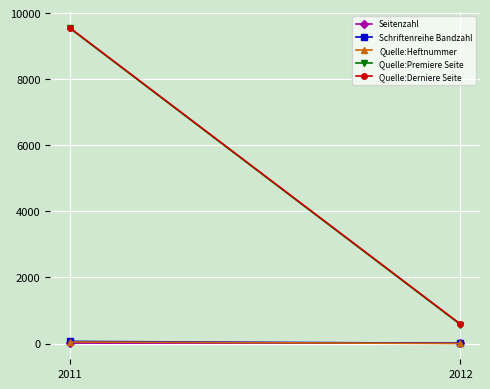

What are all the series names shown in the legend?

Seitenzahl, Schriftenreihe Bandzahl, Quelle:Heftnummer, Quelle:Premiere Seite, Quelle:Derniere Seite